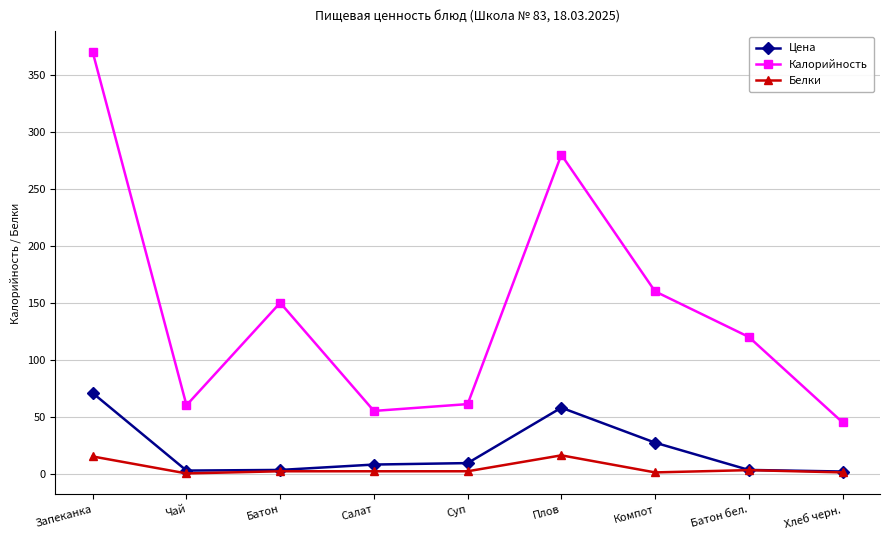

What is the value of the Цена point at the 8th from the left?

3.2